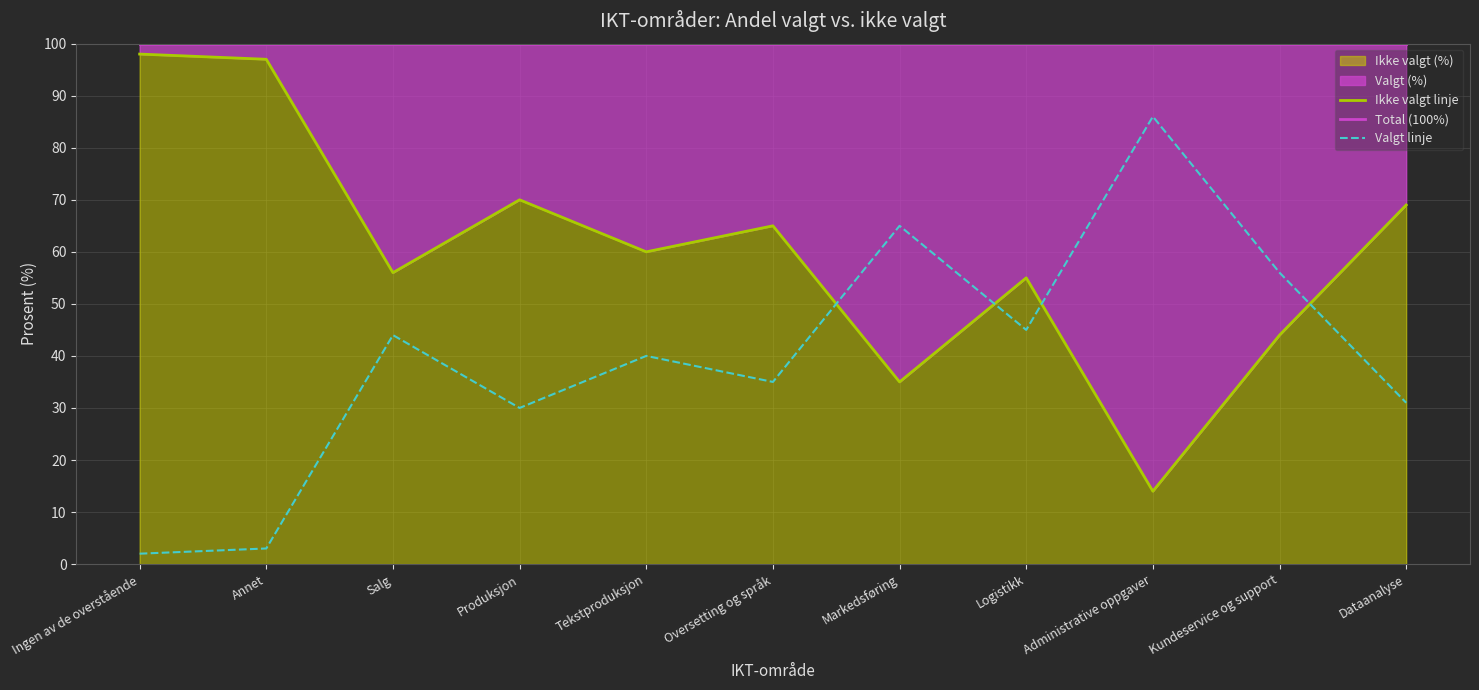

True or false: Total (100%) and Ikke valgt linje intersect in this chart.

False